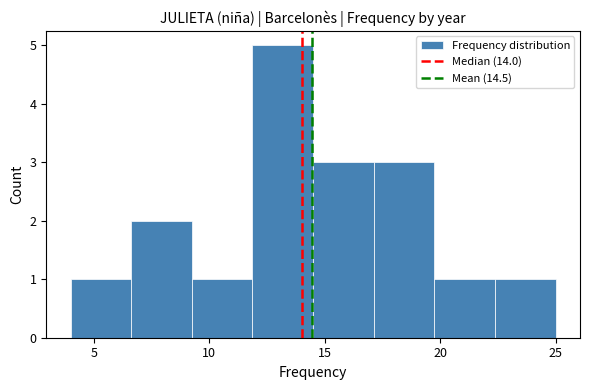

How tall is the bar that spans 12.0 to 14.5 on the x-axis? Neither the bar edges nor the heights are printed on the chart, so give them approximately, as read against the axes.

5